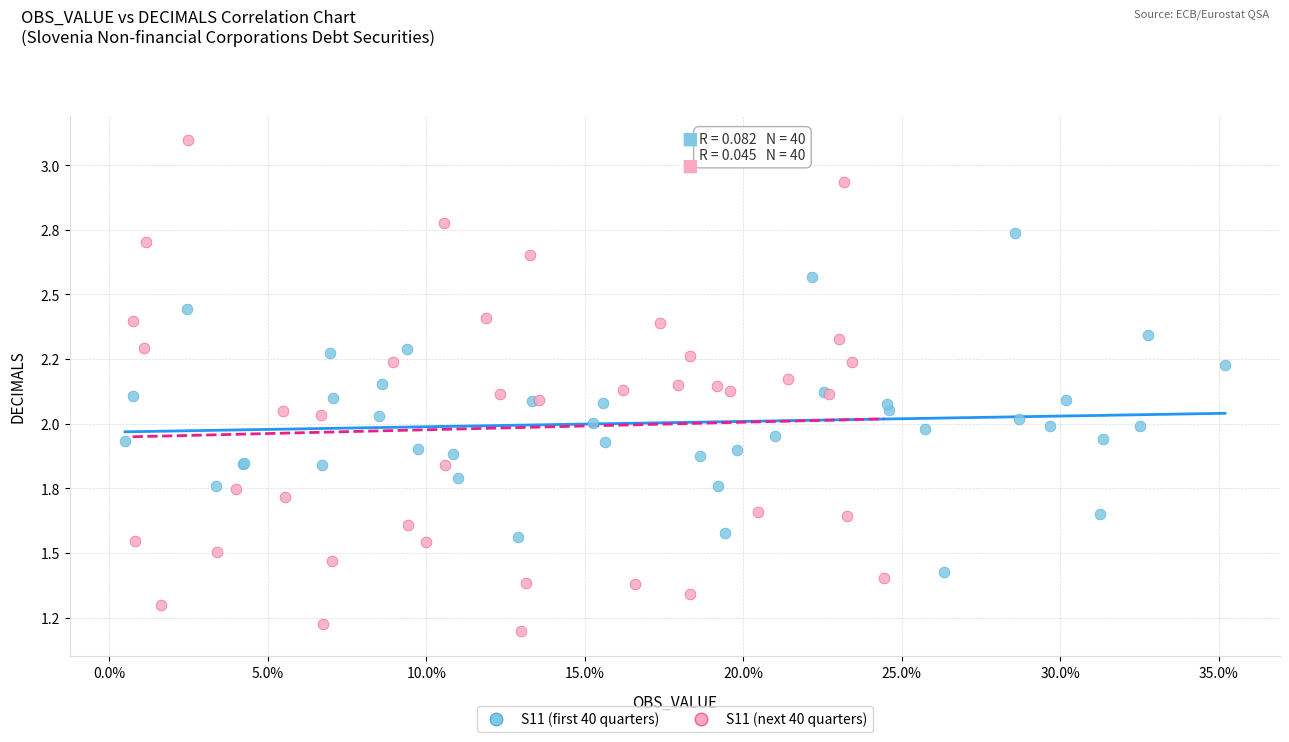

What are all the series names shown in the legend?

S11 (first 40 quarters), S11 (next 40 quarters)